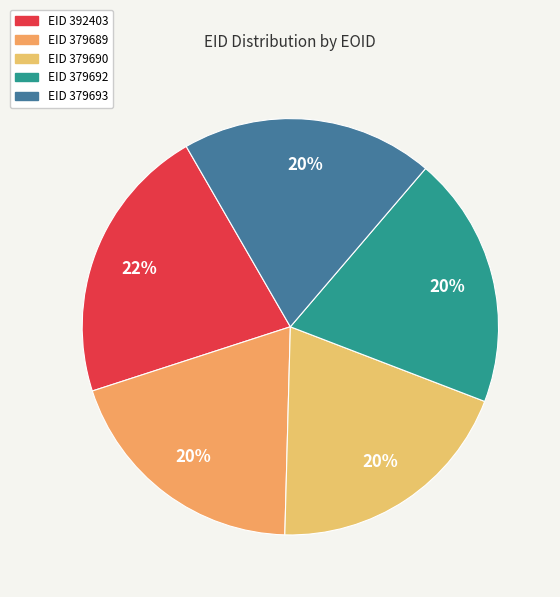

Which category has the smallest portion of the pie?

379690